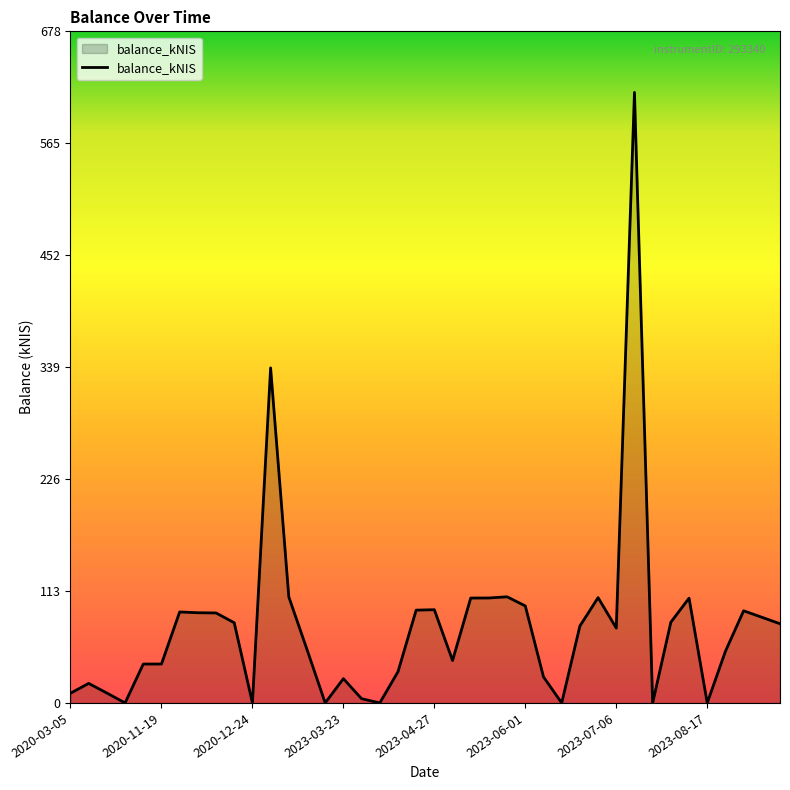

What is the greatest value displayed?

617.3